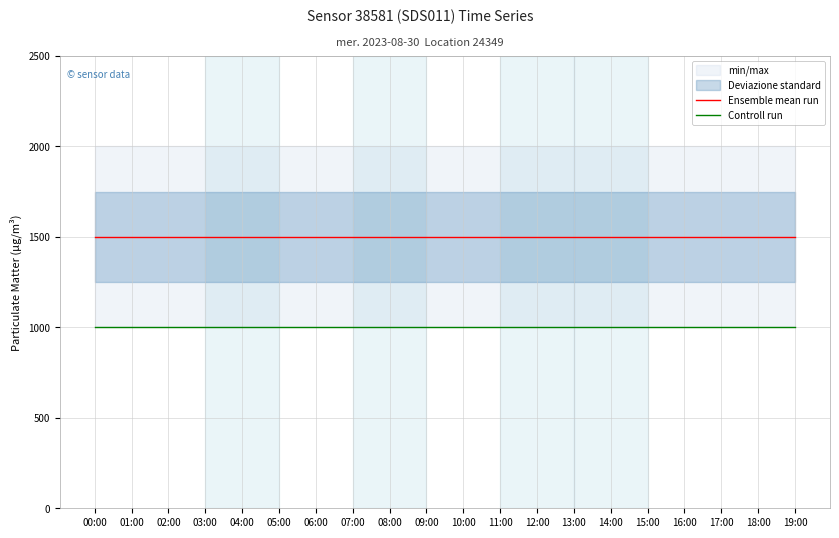

True or false: Controll run has more than 0 interior local peaks.

False